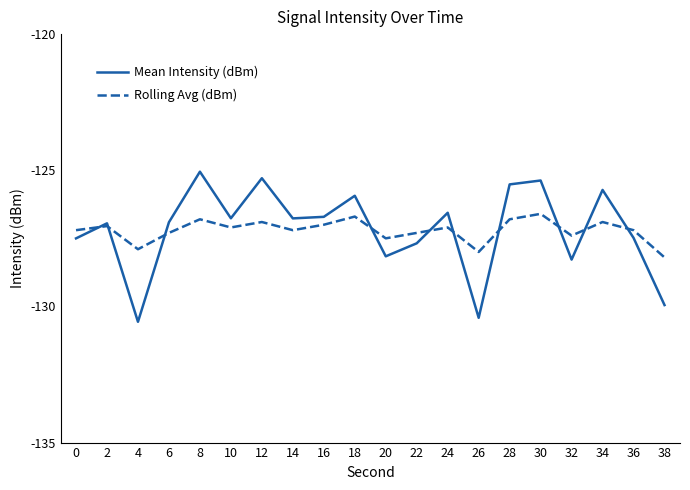

The Mean Intensity (dBm) series shows -128.2 at 20. True or false?

True